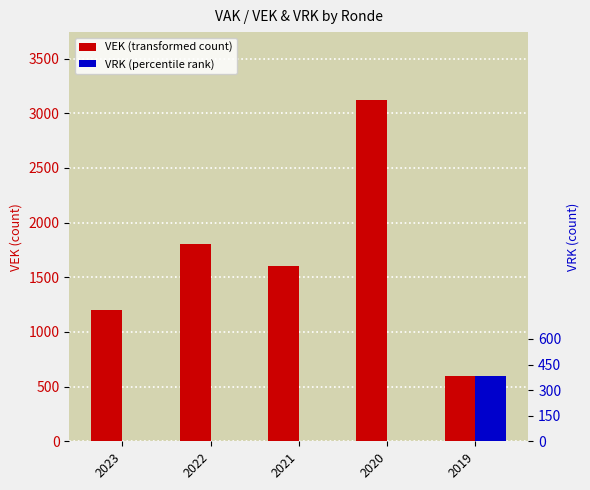

How many data points in VRK are above 0?

1